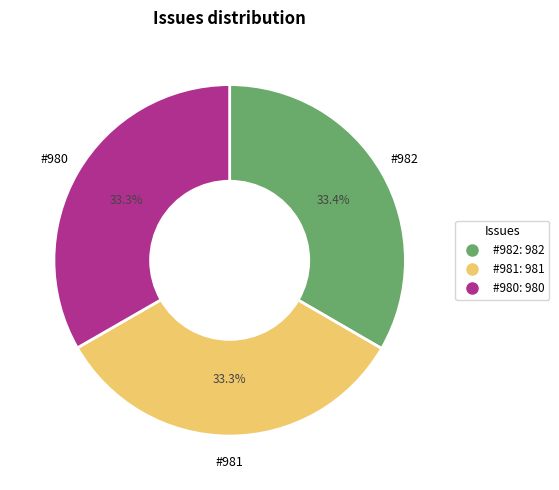

Is there any slice that represents more than half of the pie?

No